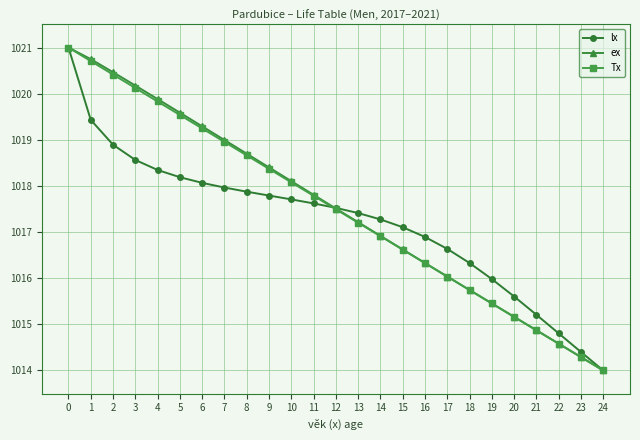

Rank the categories by lx value from highest to lowest.

0, 1, 2, 3, 4, 5, 6, 7, 8, 9, 10, 11, 12, 13, 14, 15, 16, 17, 18, 19, 20, 21, 22, 23, 24